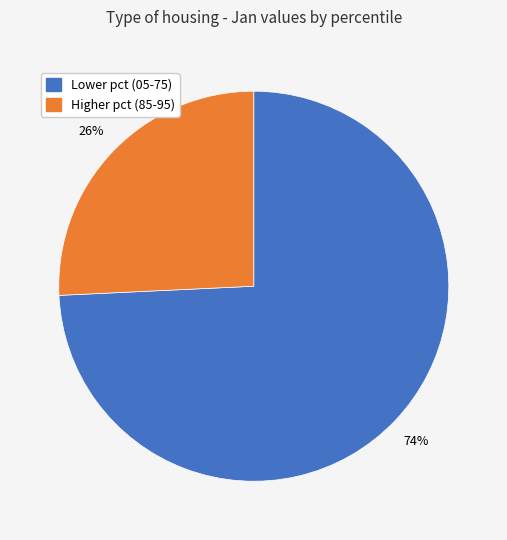

Is there any slice that represents more than half of the pie?

Yes